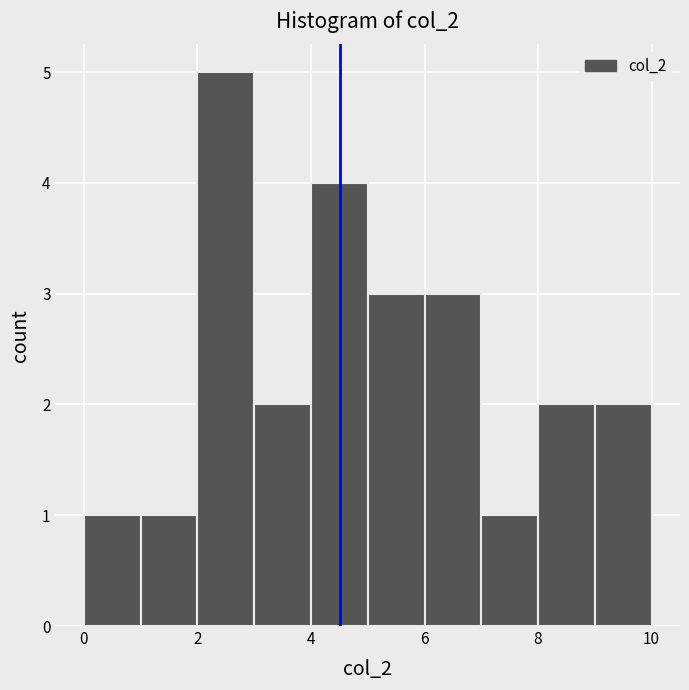

How tall is the bar that spans 3 to 4 on the x-axis? The values are not printed on the chart, so give them approximately, as read against the axis.

2